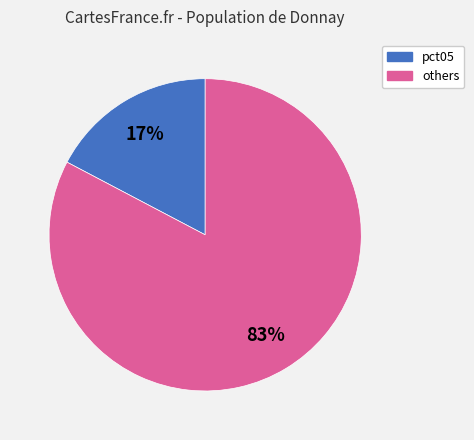

To the nearest percent, what is the average slice percentage?

50%